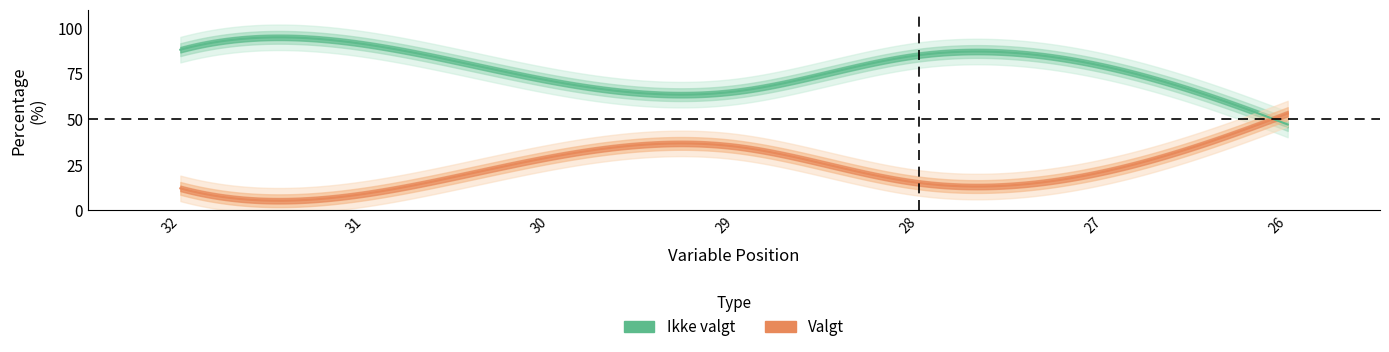

At how many categories does at least one series exceed 29?

7